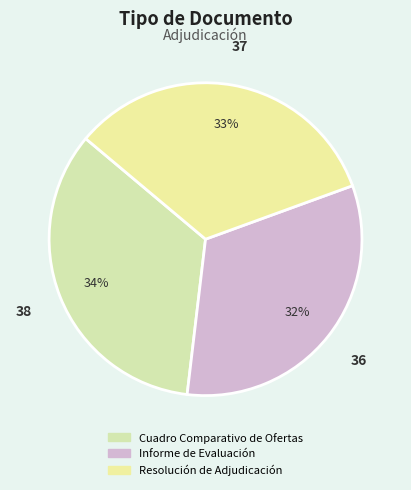

Which slice is the largest?

Cuadro Comparativo de Ofertas